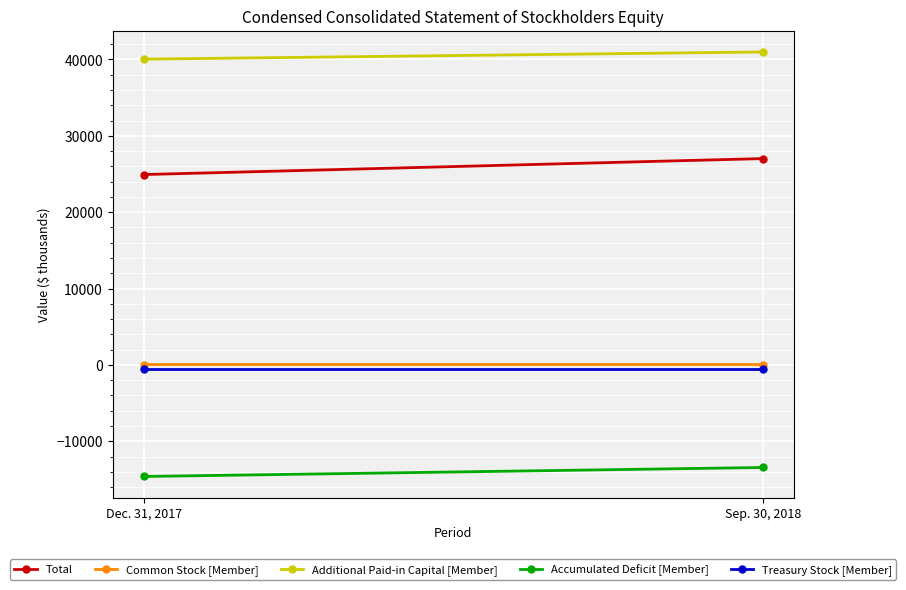

What is the spread (max minus min) of values at Dec. 31, 2017?

54644